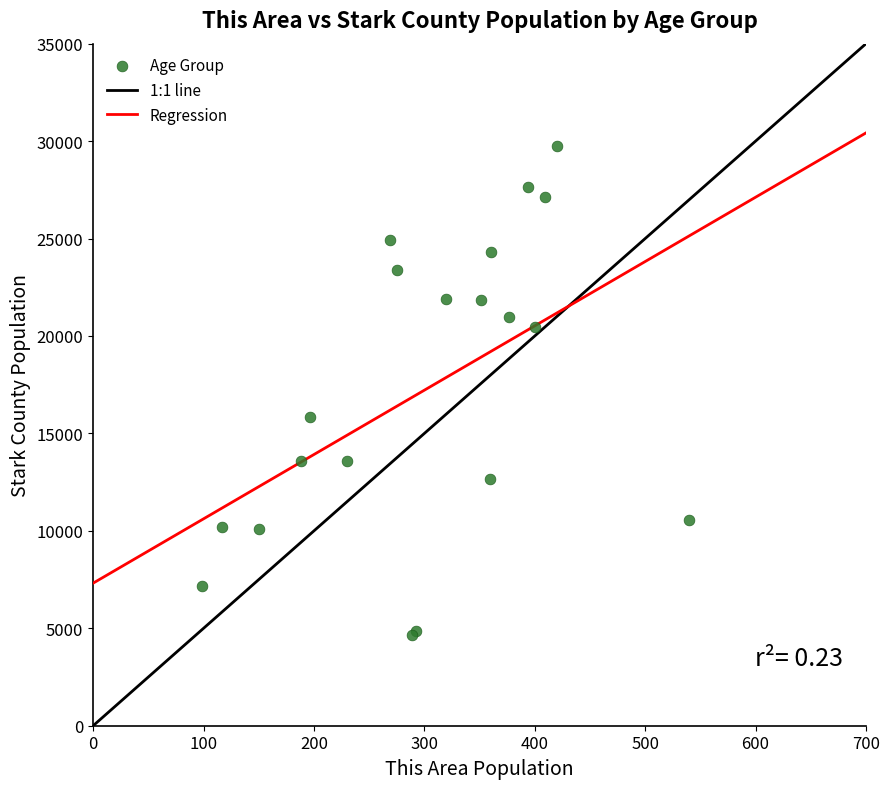

What Y value in the scatter plot is closest to 17197?

15845